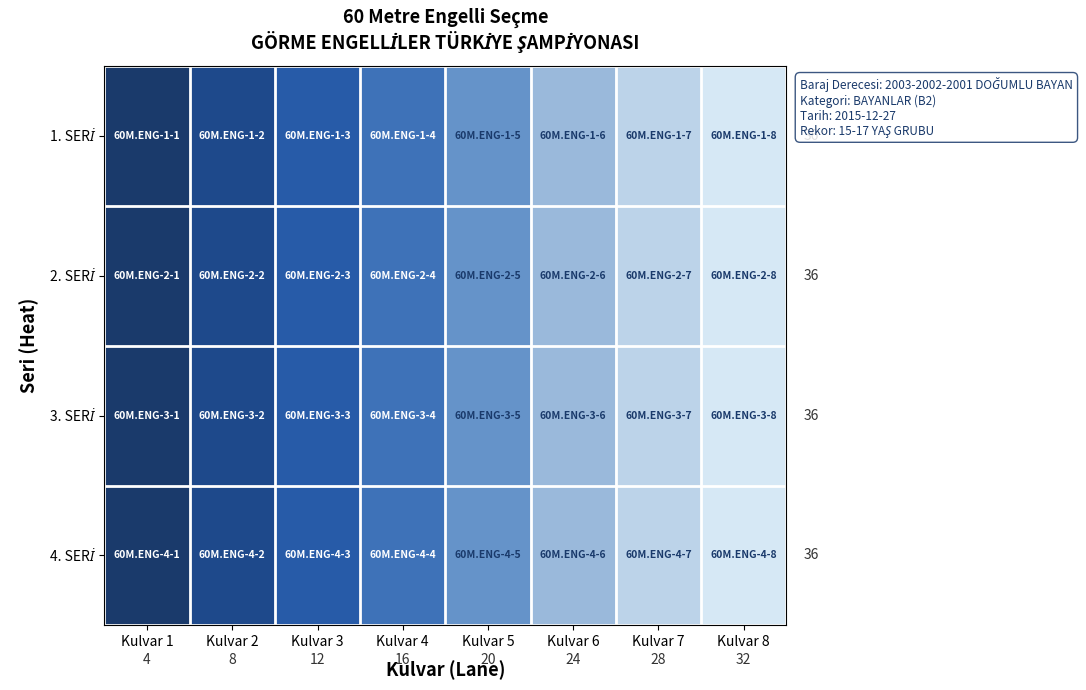

Which label corresponds to the largest value in the chart?

Kulvar 8